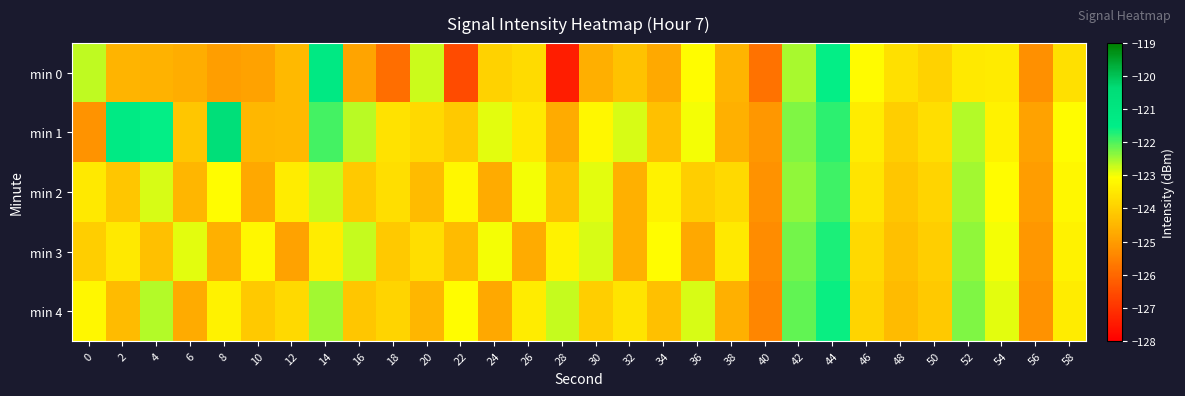

Which series has the largest range (max minus min)?

min 0